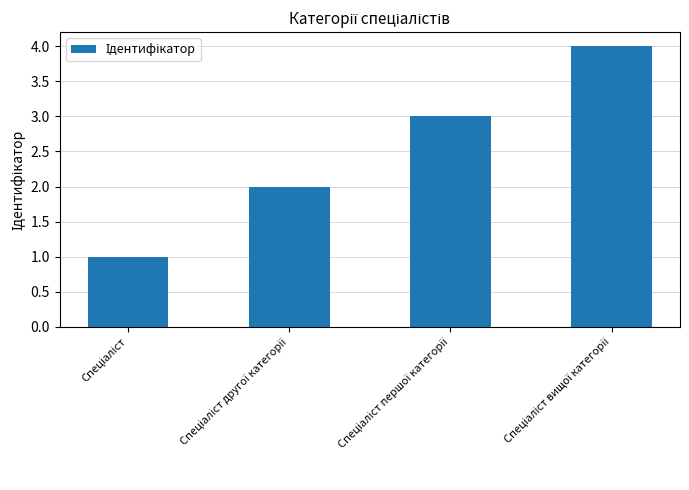

What is the greatest value displayed?

4